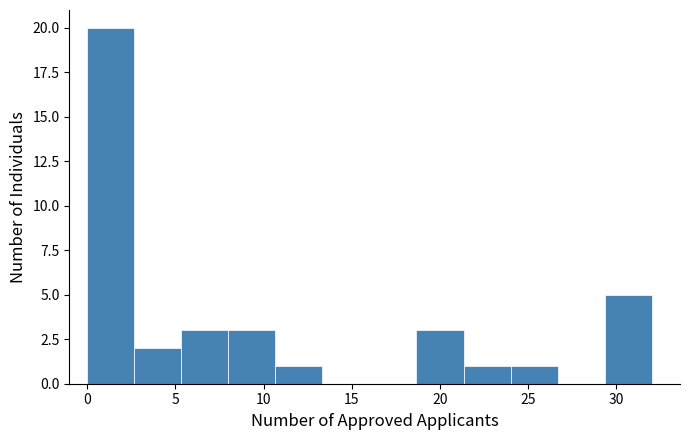

Reading left to right, transcribe this chart: for each bar, give the range it covers on the x-axis and its height. Neither the bar edges nor the heights are printed on the chart, so give them approximately, as read against the axes.

0.0 to 2.5: 20
2.5 to 5.5: 2
5.5 to 8.0: 3
8.0 to 10.5: 3
10.5 to 13.5: 1
13.5 to 16.0: 0
16.0 to 18.5: 0
18.5 to 21.5: 3
21.5 to 24.0: 1
24.0 to 26.5: 1
26.5 to 29.5: 0
29.5 to 32.0: 5